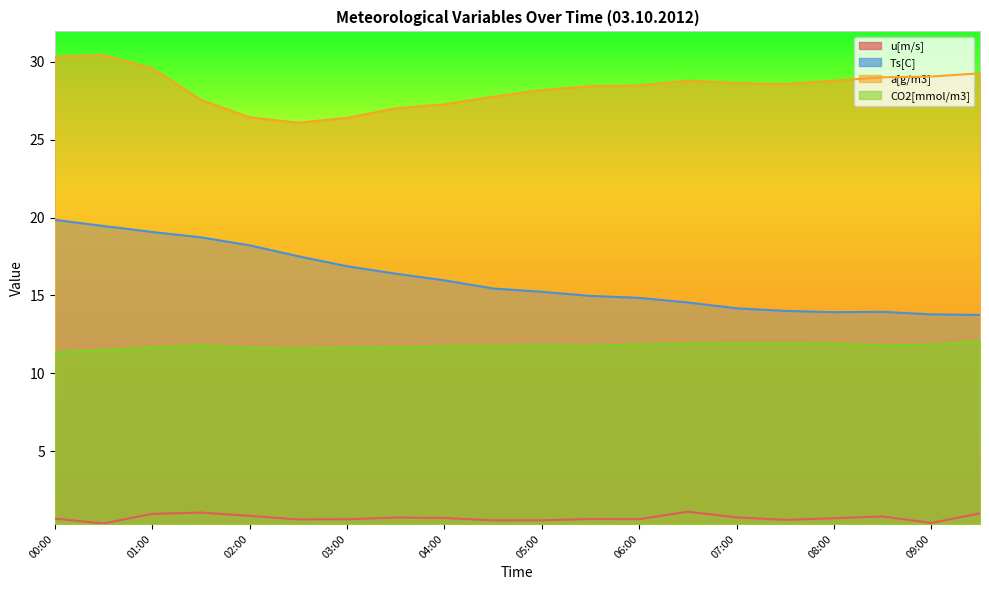

Reading left to right, transcribe all the data shown in this chart.

u[m/s]: 00:00=0.7	00:30=0.4	01:00=1.0	01:30=1.1	02:00=0.8	02:30=0.6	03:00=0.6	03:30=0.7	04:00=0.7	04:30=0.6	05:00=0.6	05:30=0.6	06:00=0.6	06:30=1.1	07:00=0.7	07:30=0.6	08:00=0.7	08:30=0.8	09:00=0.4	09:30=1.0
Ts[C]: 00:00=19.9	00:30=19.5	01:00=19.1	01:30=18.7	02:00=18.2	02:30=17.5	03:00=16.9	03:30=16.4	04:00=16.0	04:30=15.5	05:00=15.2	05:30=15.0	06:00=14.8	06:30=14.6	07:00=14.2	07:30=14.0	08:00=13.9	08:30=13.9	09:00=13.8	09:30=13.7
a[g/m3]: 00:00=30.3	00:30=30.4	01:00=29.6	01:30=27.6	02:00=26.4	02:30=26.1	03:00=26.4	03:30=27.0	04:00=27.3	04:30=27.8	05:00=28.2	05:30=28.4	06:00=28.5	06:30=28.8	07:00=28.6	07:30=28.6	08:00=28.8	08:30=29.0	09:00=29.1	09:30=29.3
CO2[mmol/m3]: 00:00=11.3	00:30=11.5	01:00=11.7	01:30=11.8	02:00=11.6	02:30=11.6	03:00=11.6	03:30=11.7	04:00=11.7	04:30=11.8	05:00=11.8	05:30=11.8	06:00=11.9	06:30=11.9	07:00=11.9	07:30=11.9	08:00=11.9	08:30=11.8	09:00=11.8	09:30=12.1